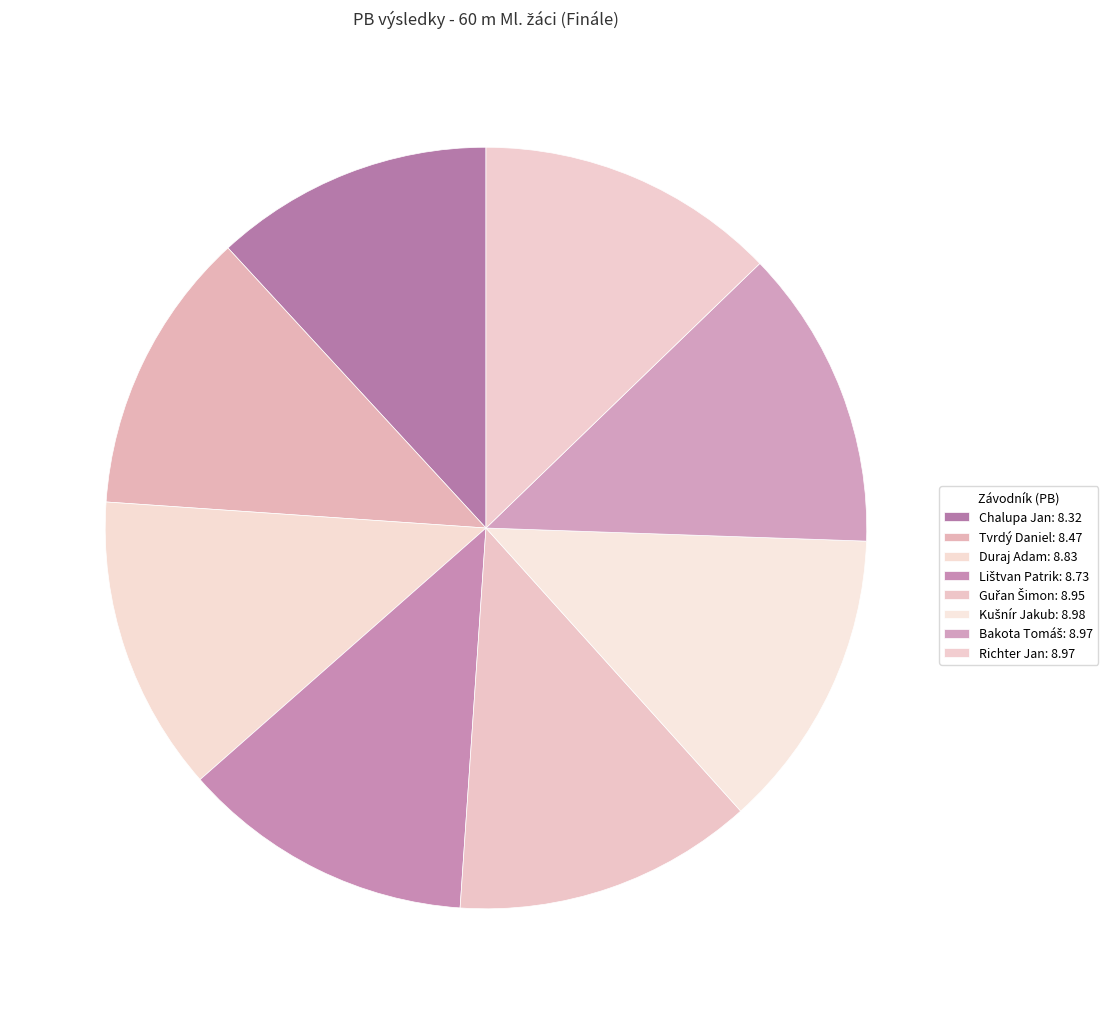

Rank the categories by value from lowest to highest.

Chalupa Jan, Tvrdý Daniel, Lištvan Patrik, Duraj Adam, Guřan Šimon, Bakota Tomáš, Richter Jan, Kušnír Jakub